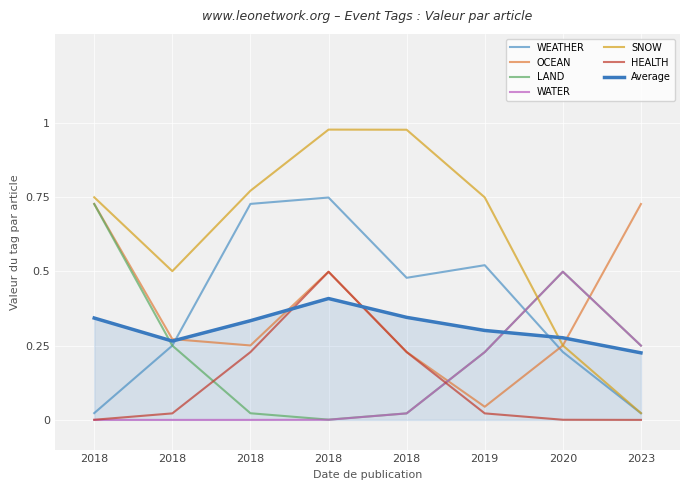

True or false: LAND and OCEAN cross at least once.

True